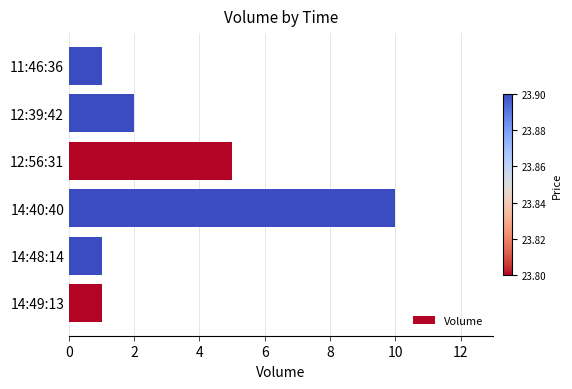

What is the change in value from 14:49:13 to 12:39:42?

+1